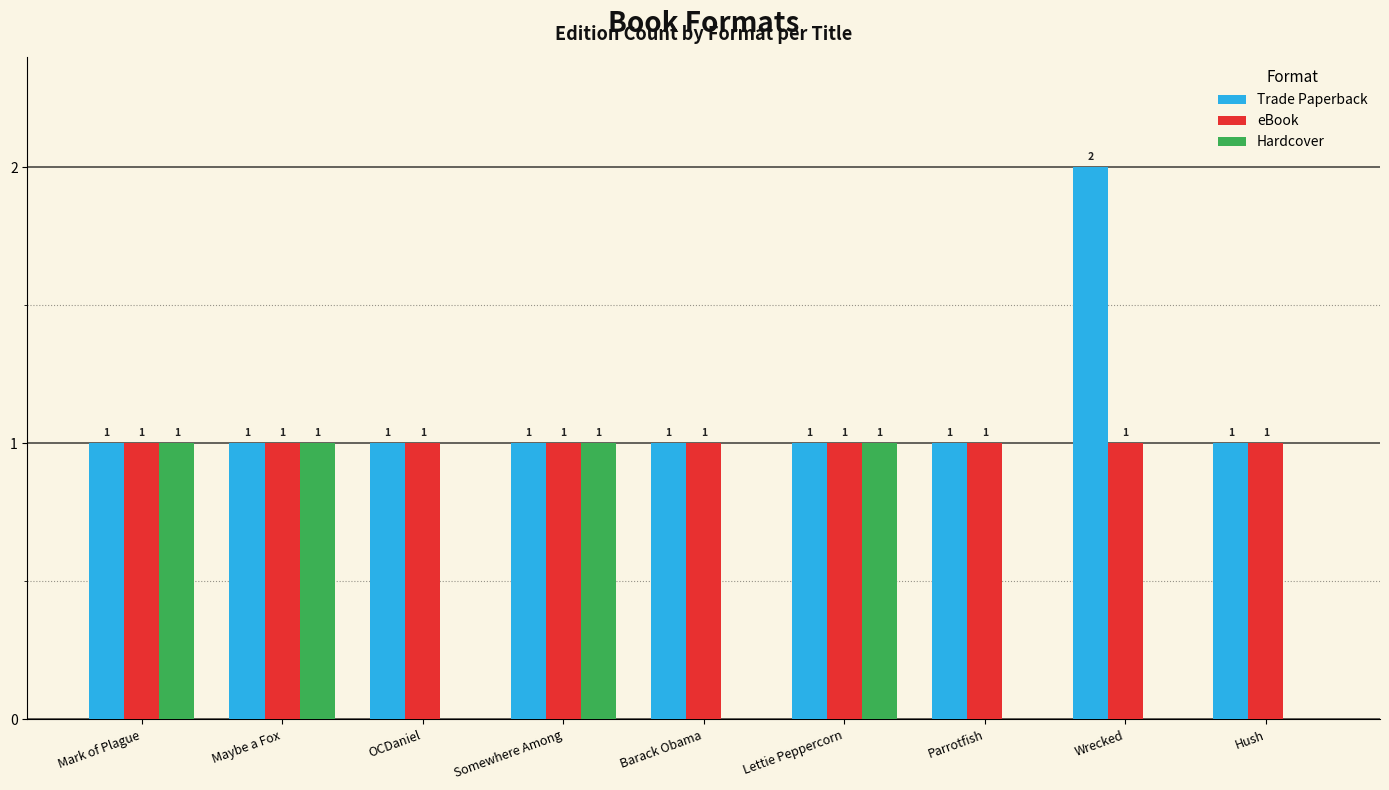

Reading left to right, extract all data points from this chart.

Trade Paperback: Mark of Plague=1	Maybe a Fox=1	OCDaniel=1	Somewhere Among=1	Barack Obama=1	Lettie Peppercorn=1	Parrotfish=1	Wrecked=2	Hush=1
eBook: Mark of Plague=1	Maybe a Fox=1	OCDaniel=1	Somewhere Among=1	Barack Obama=1	Lettie Peppercorn=1	Parrotfish=1	Wrecked=1	Hush=1
Hardcover: Mark of Plague=1	Maybe a Fox=1	OCDaniel=0	Somewhere Among=1	Barack Obama=0	Lettie Peppercorn=1	Parrotfish=0	Wrecked=0	Hush=0